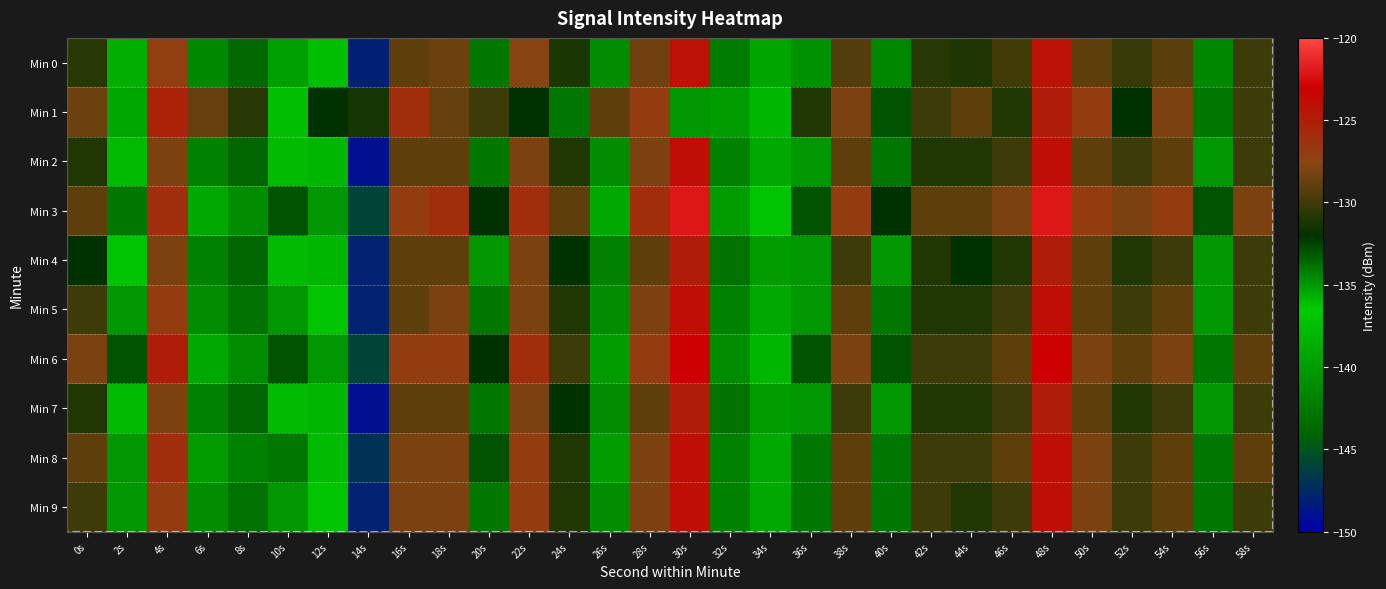

What is the total value across all series at 14s?

-1460.4